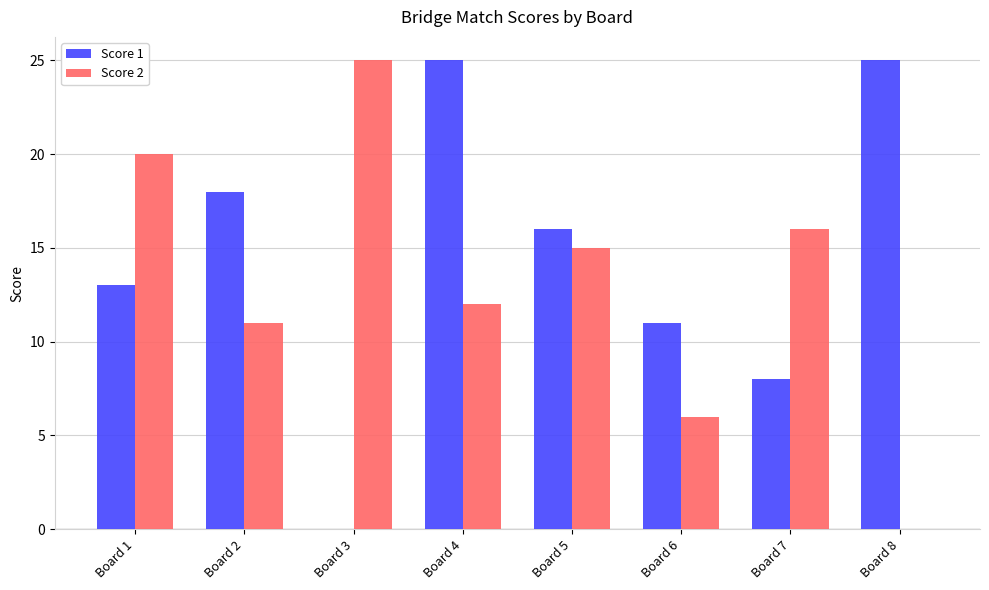

True or false: Score 1 has a value of 25 at Board 2.

False